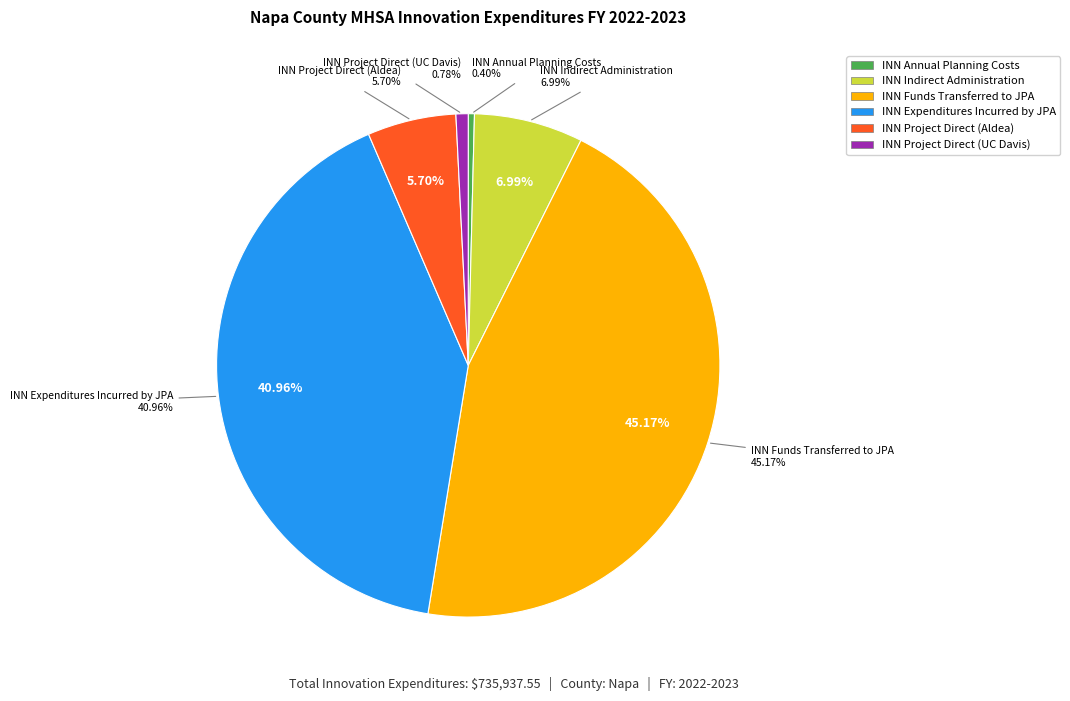

To the nearest percent, what portion does INN Expenditures Incurred by JPA represent?

41%